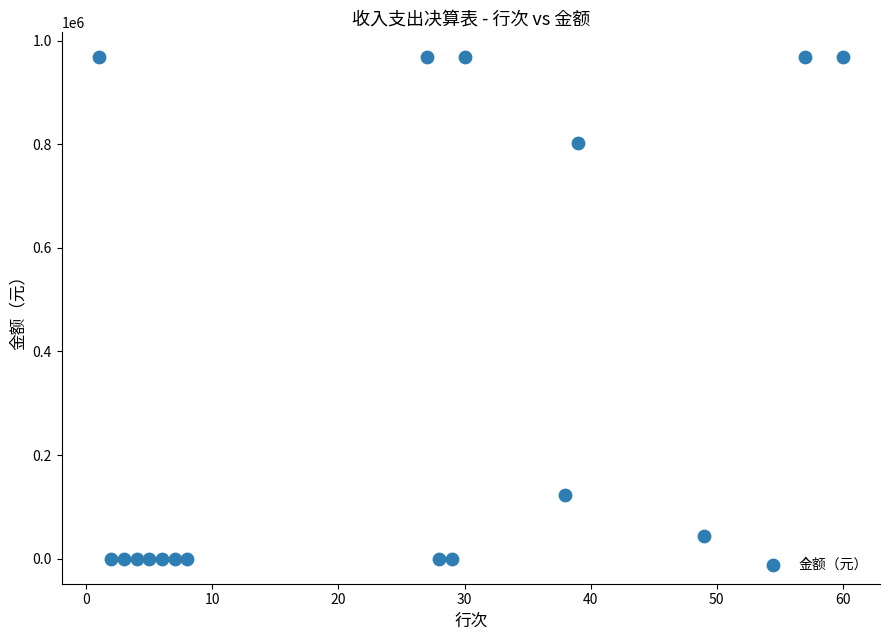

What Y value in the scatter plot is closest to 483754?

801967.8